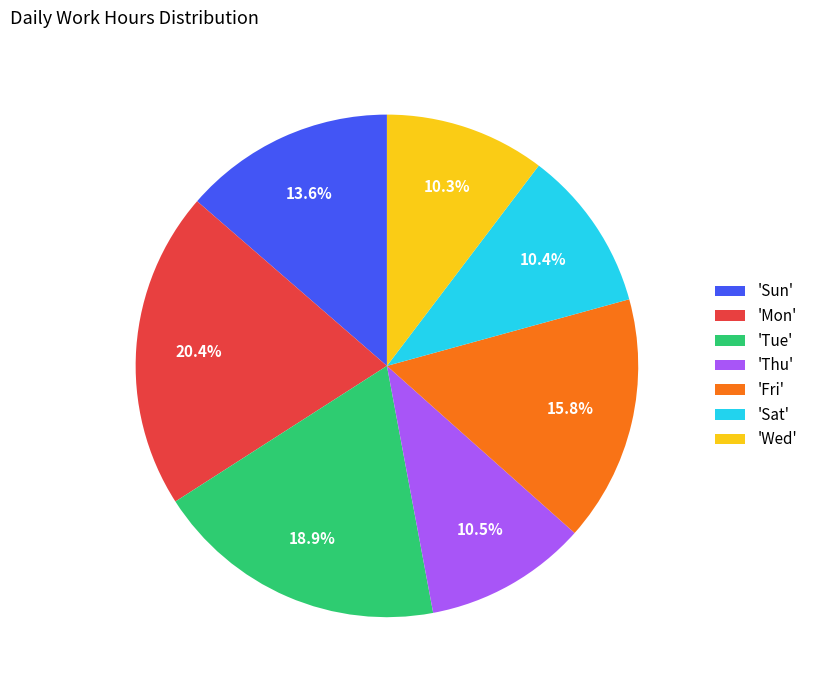

Is there any slice that represents more than half of the pie?

No